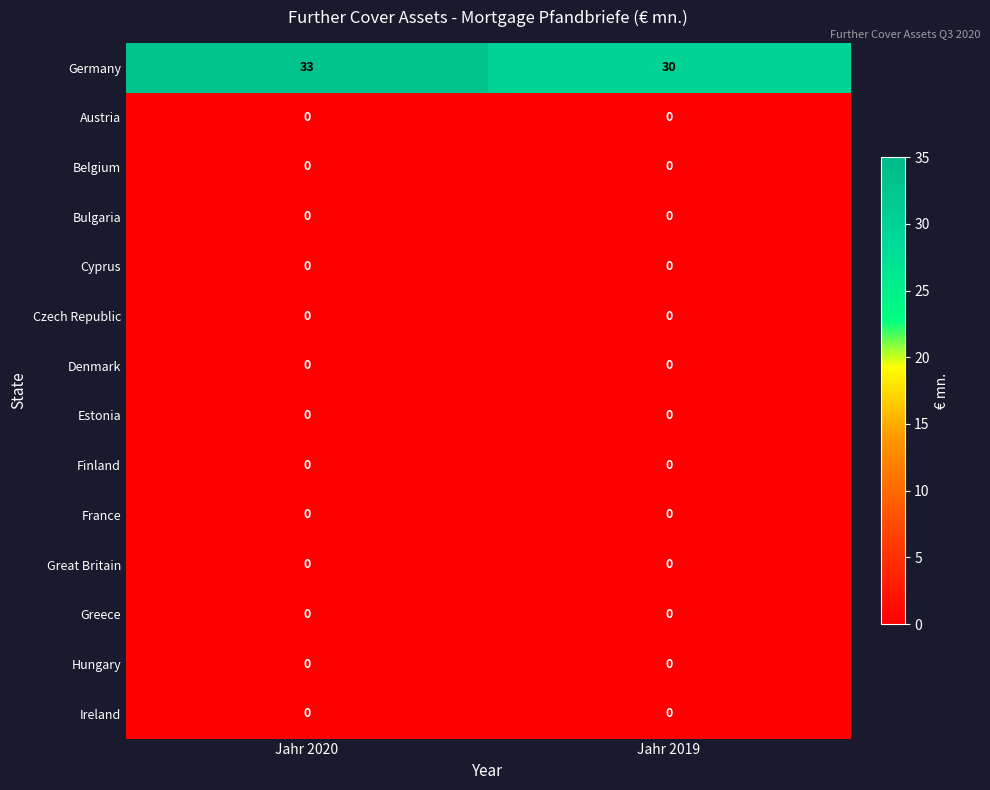

Between Jahr 2020 and Jahr 2019, which series saw the biggest shift?

Germany